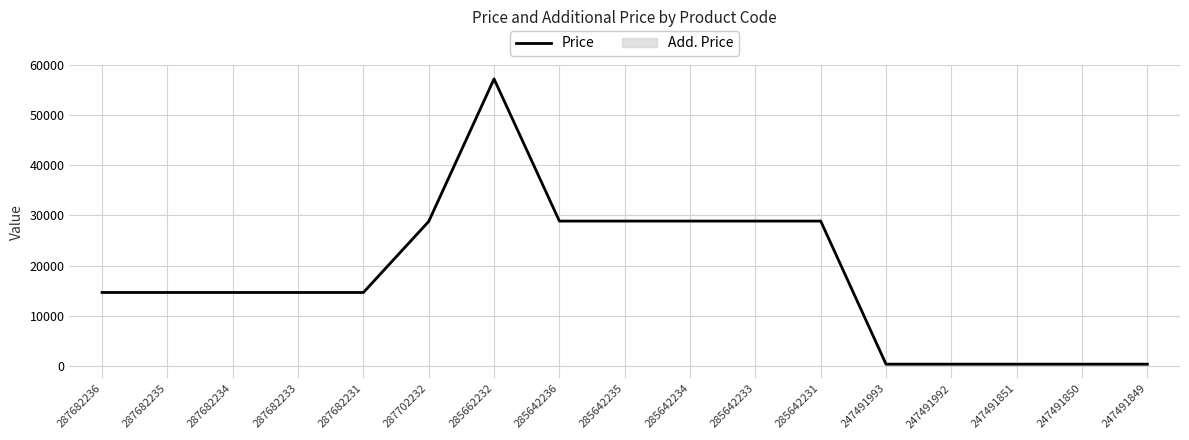

How many lines are shown in the chart?

1